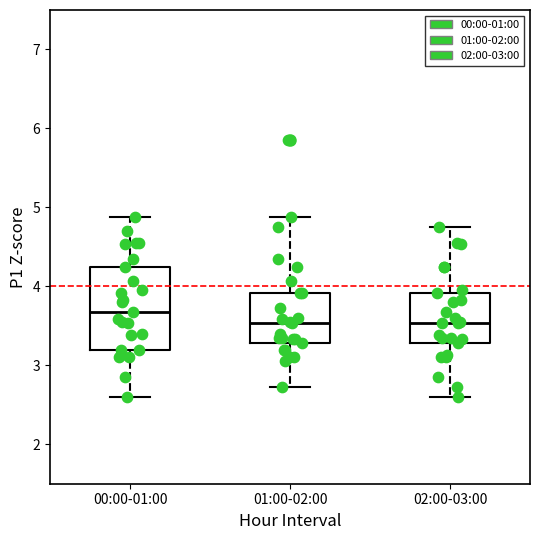

Where is the upper edge of the box for 01:00-02:00 on the y-axis? The values are not printed on the chart, so give them approximately, as read against the axis.

3.9